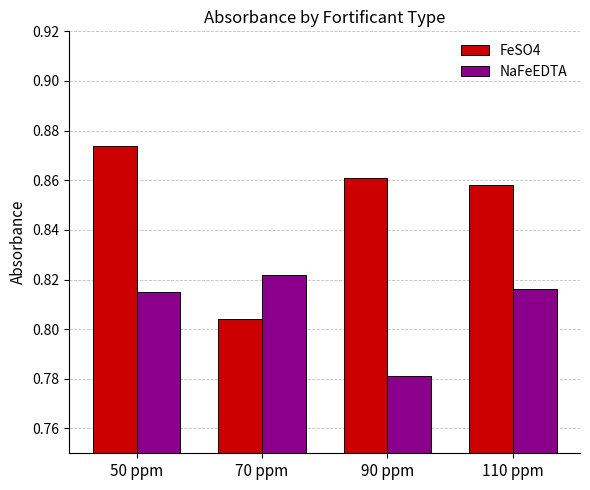

At which category is the sum across all series the highest?

50 ppm